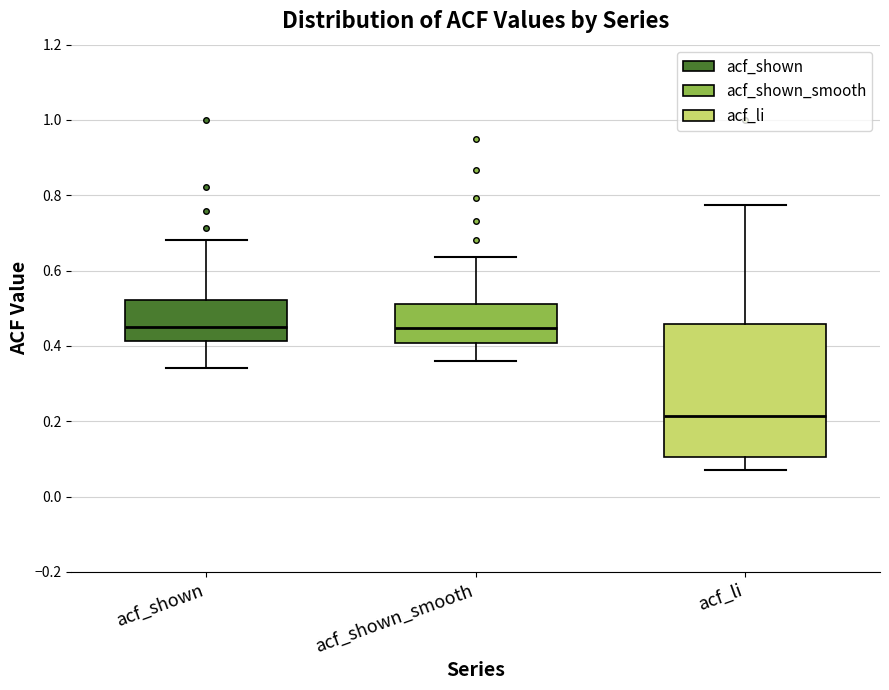

Which box has the lowest median line?

acf_li